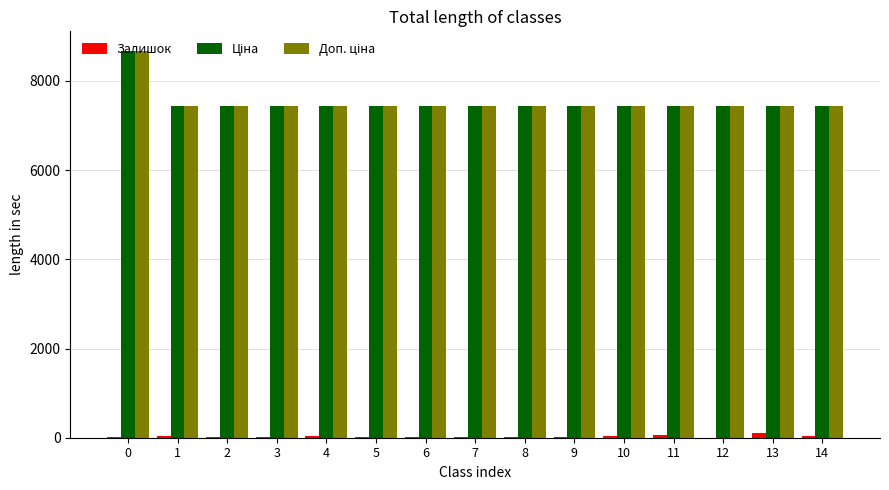

Between 5 and 13, which series saw the biggest shift?

Залишок